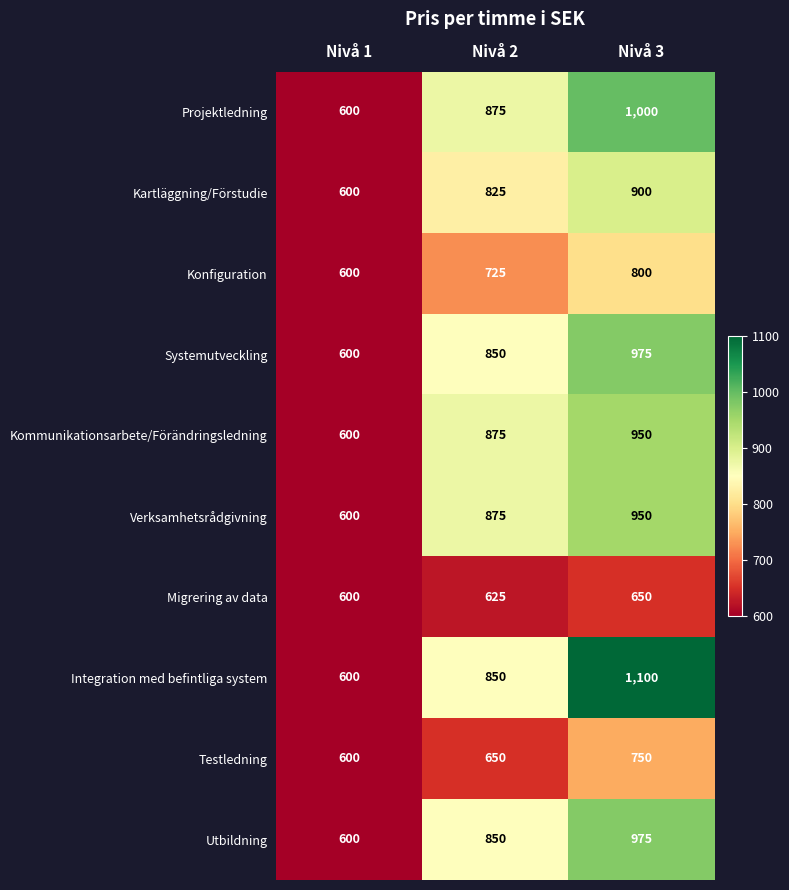

What is the difference between the maximum and second lowest values in the Kartläggning/Förstudie series?

75